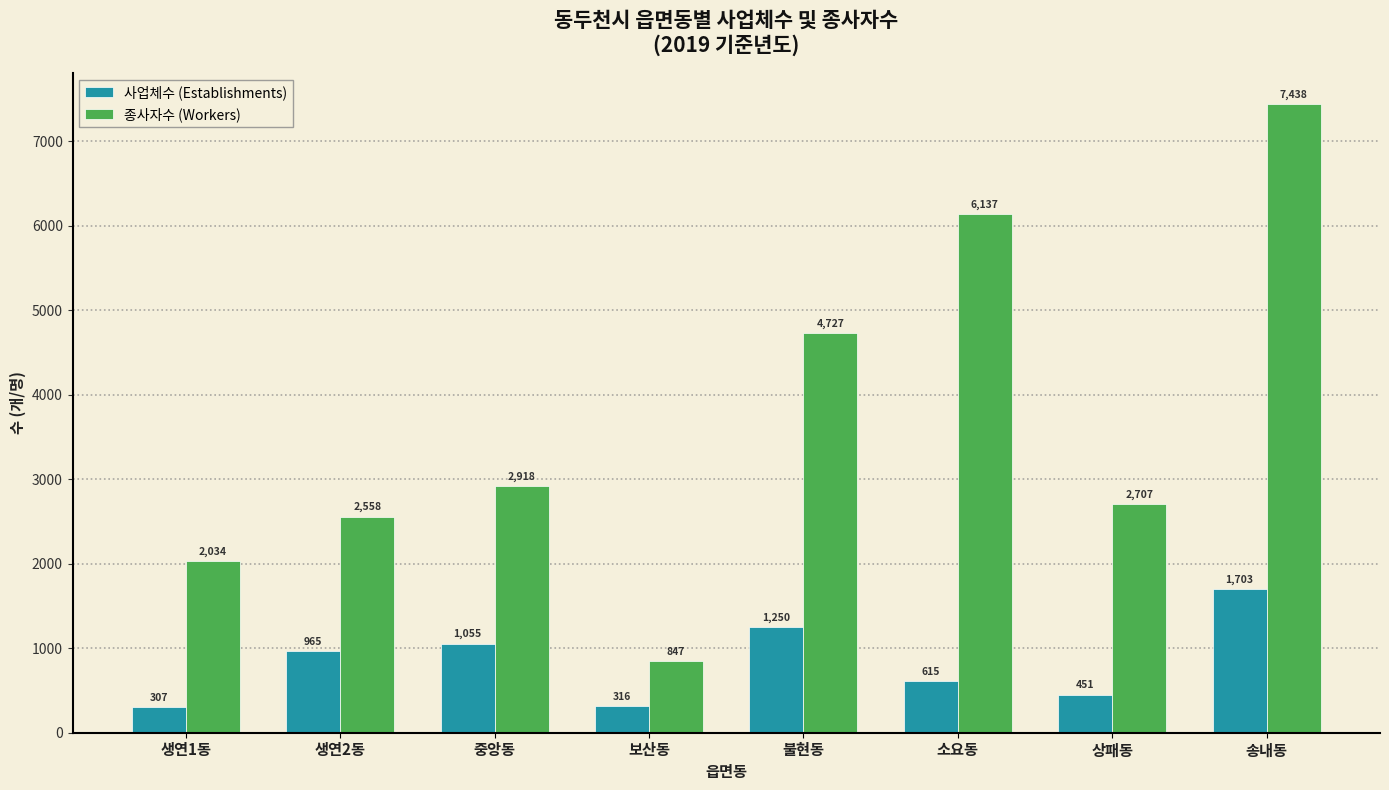

The value of 사업체수 (Establishments) at 중앙동 is 1055. True or false?

True